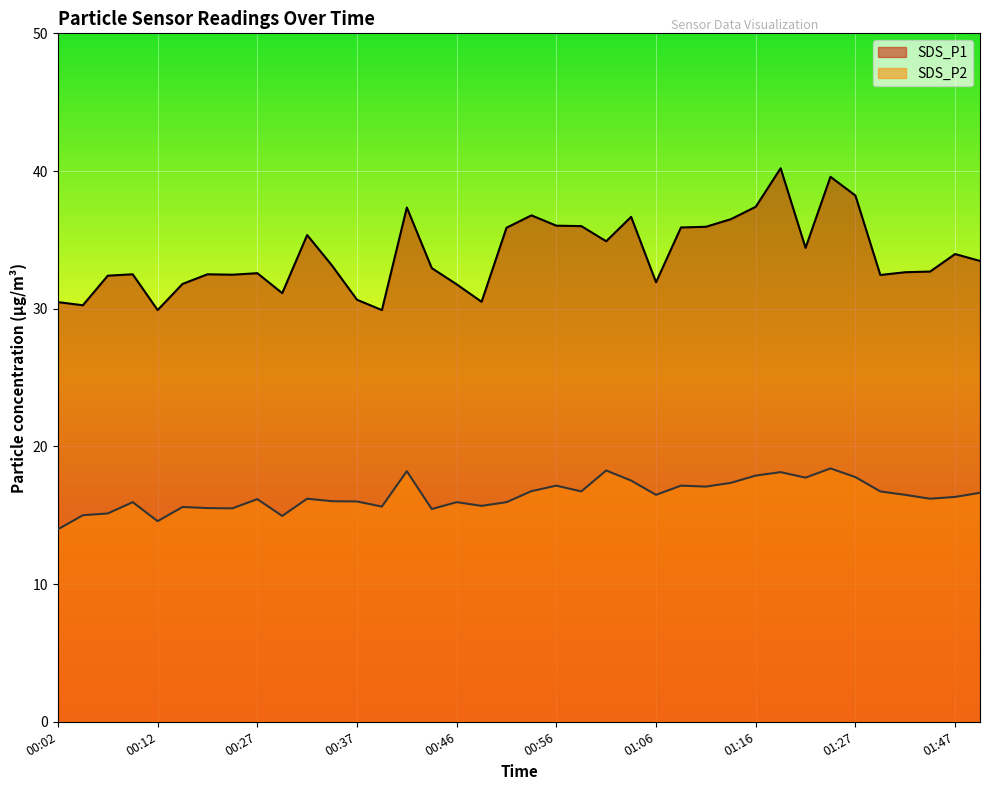

What is the difference between the maximum and minimum values in the SDS_P1 series?

10.3